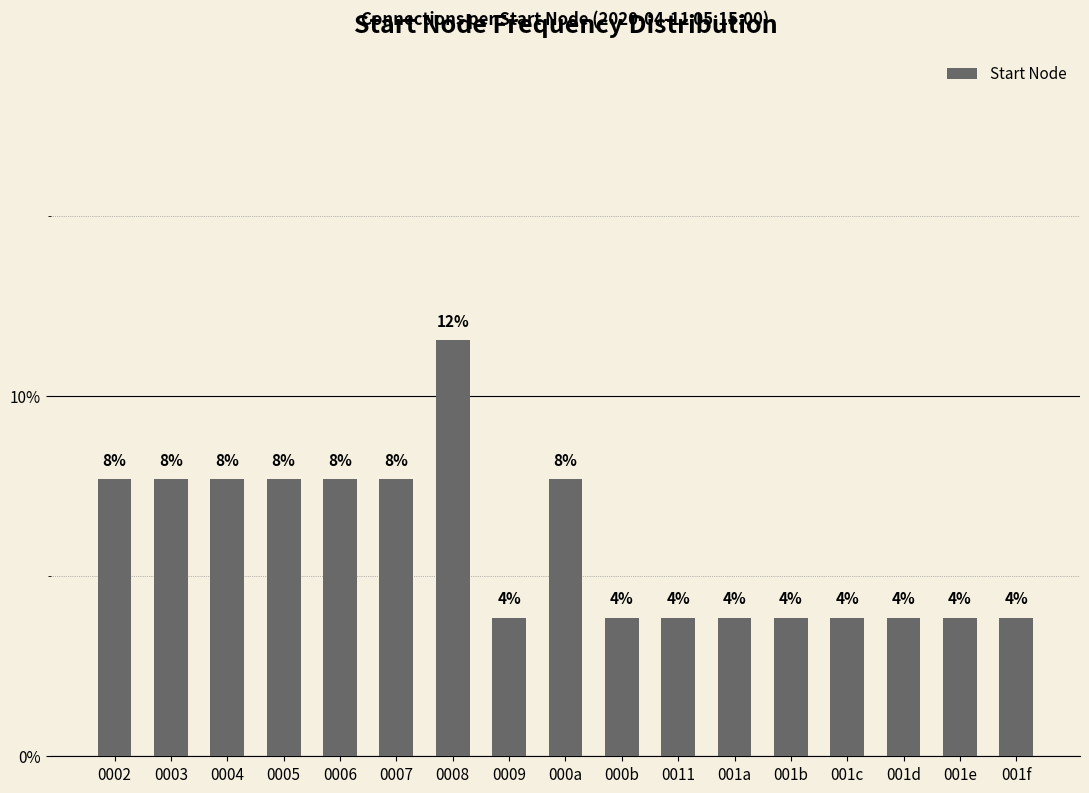

Which has a higher value, 0011 or 0005?

0005